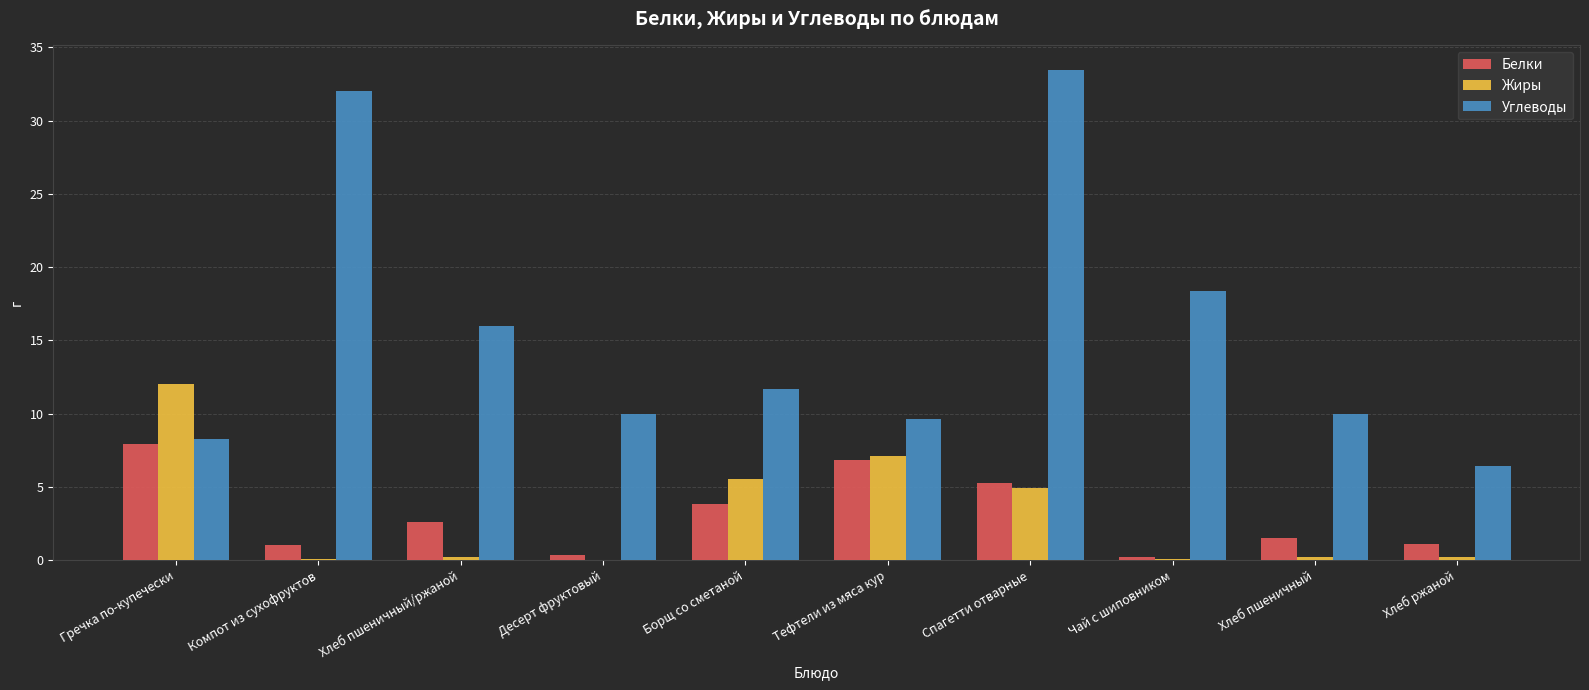

Is the value of Углеводы at Компот из сухофруктов greater than the value of Жиры at Спагетти отварные?

Yes